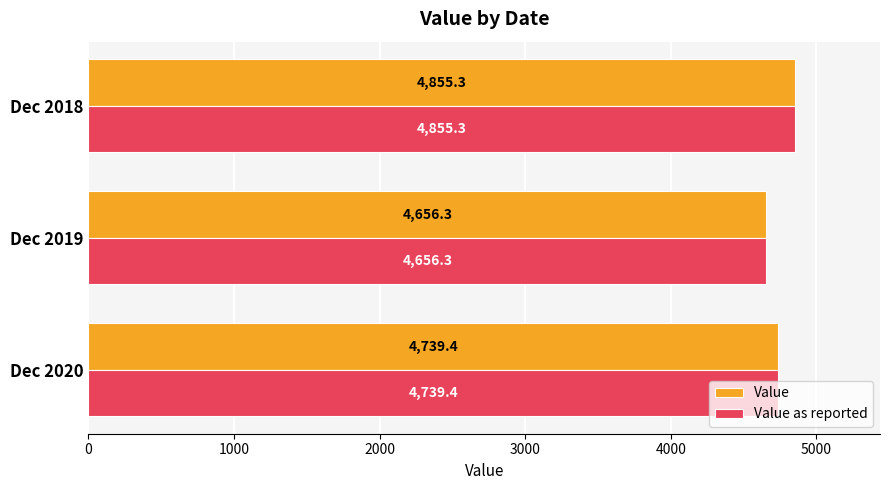

At which label does Value reach its peak?

Dec 2018